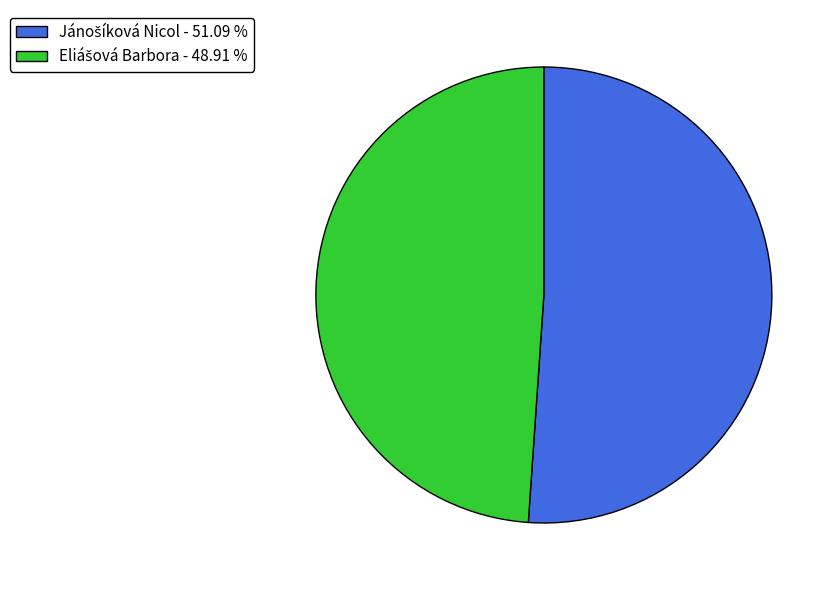

Does any single category account for the majority?

Yes